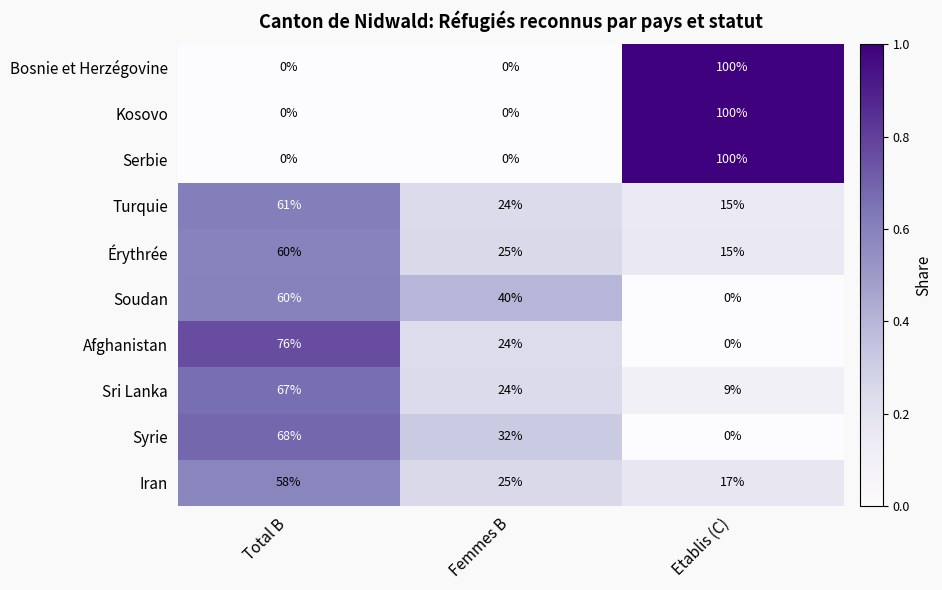

What is the difference between the Sri Lanka values at Total B and Etablis (C)?

58